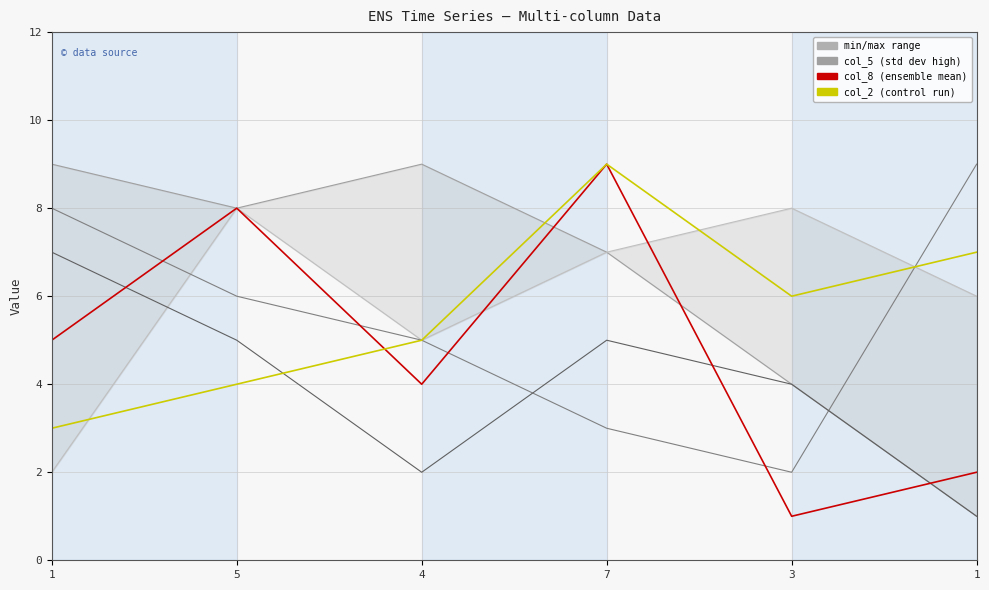

Reading left to right, what are all the values shown in this chart?

col_5: 1=9	5=8	4=9	7=7	3=4	1=1
col_9: 1=2	5=8	4=5	7=7	3=8	1=6
col_4: 1=8	5=6	4=5	7=3	3=2	1=9
col_6: 1=7	5=5	4=2	7=5	3=4	1=1
col_8: 1=5	5=8	4=4	7=9	3=1	1=2
col_2: 1=3	5=4	4=5	7=9	3=6	1=7